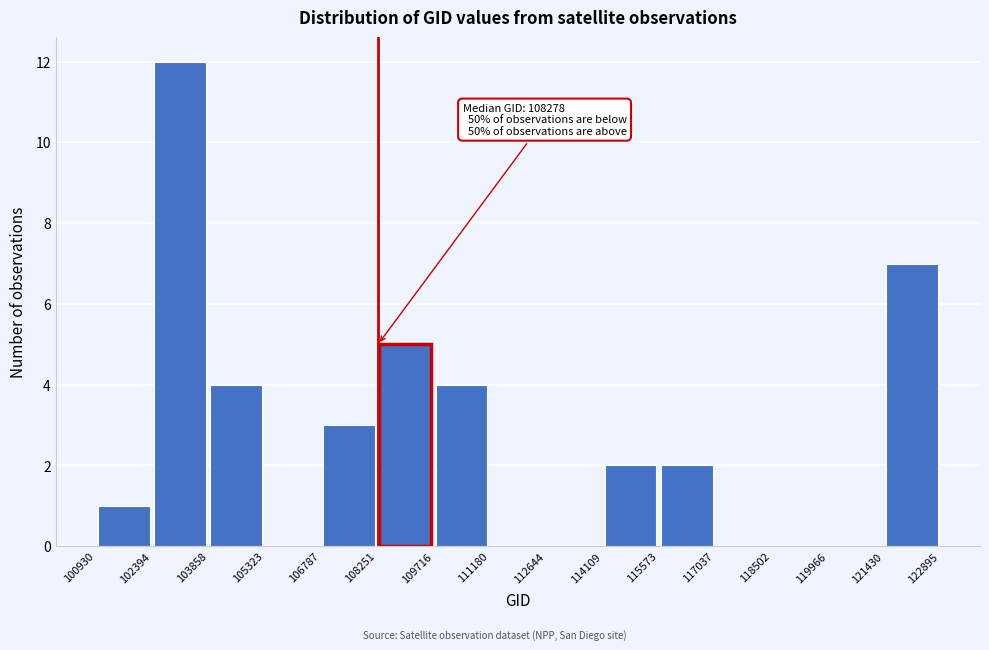

Over which range of the x-axis is the bar tallest?

102394 to 103858